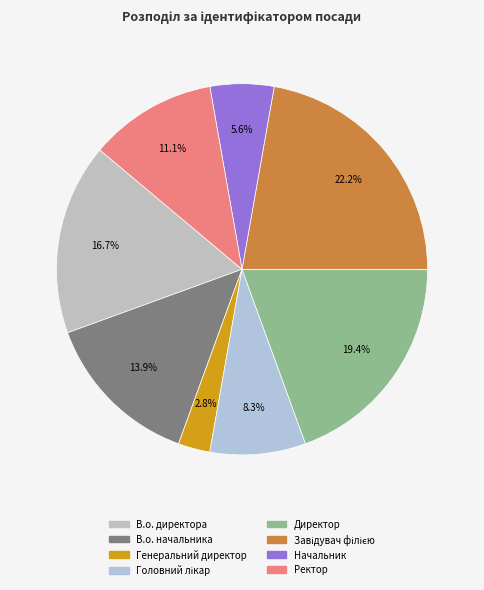

Between Ректор and В.о. начальника, which is larger?

В.о. начальника